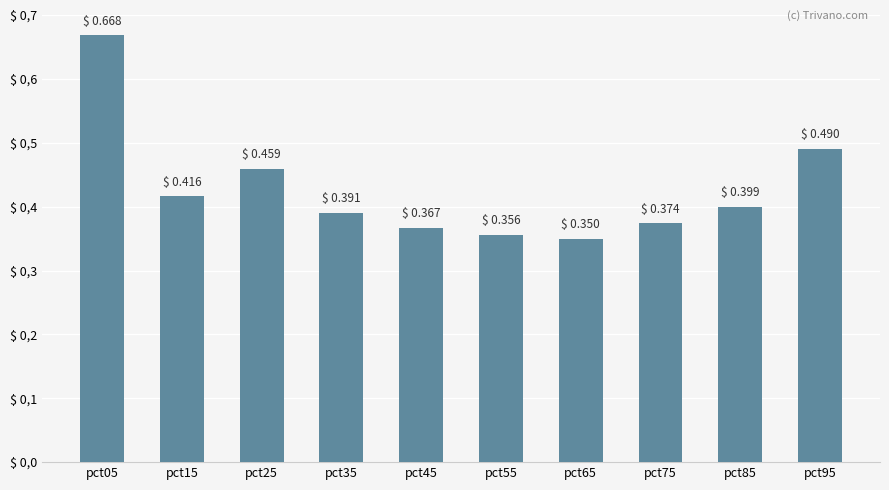

What is the sum of the values at pct15 and pct45?

0.8